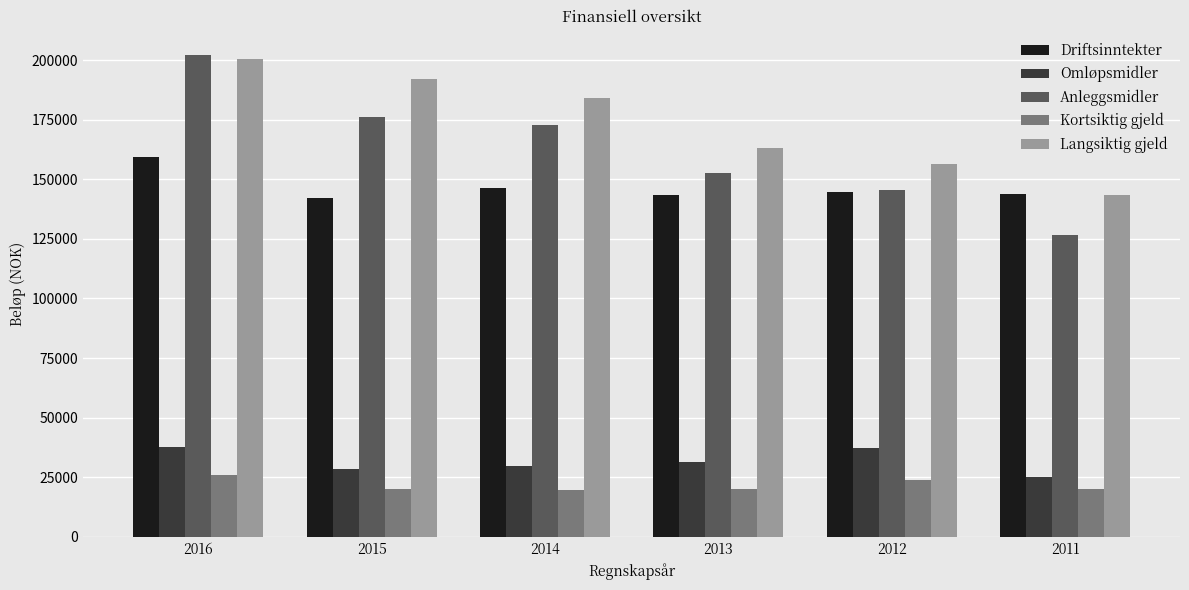

Where does the Driftsinntekter series first go above 144716?

2016